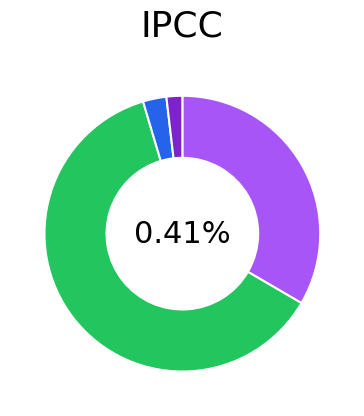

What is the total percentage of Phân cấp từ thu tiền sử dụng đất and Nguồn tăng thu ngân sách?

63.9%